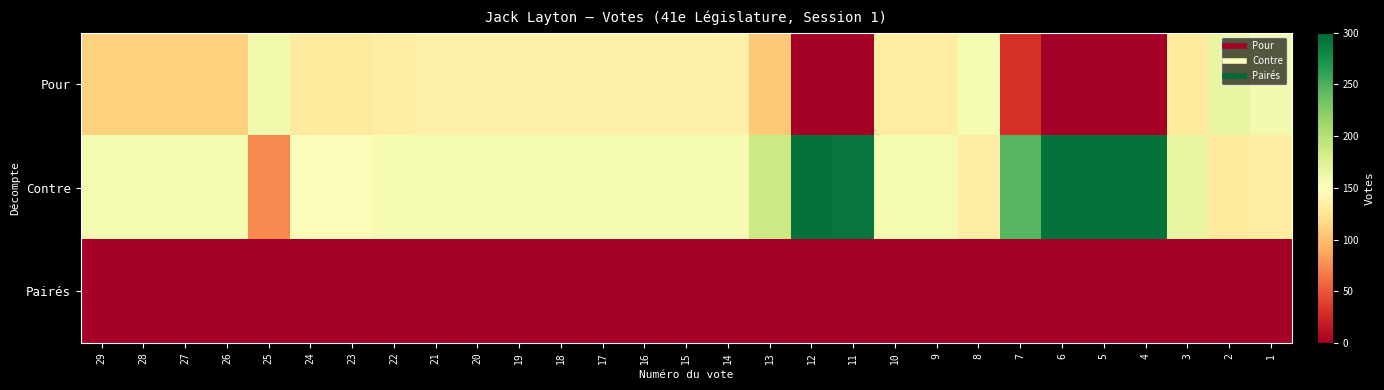

What is the total value across all series at 4?

295